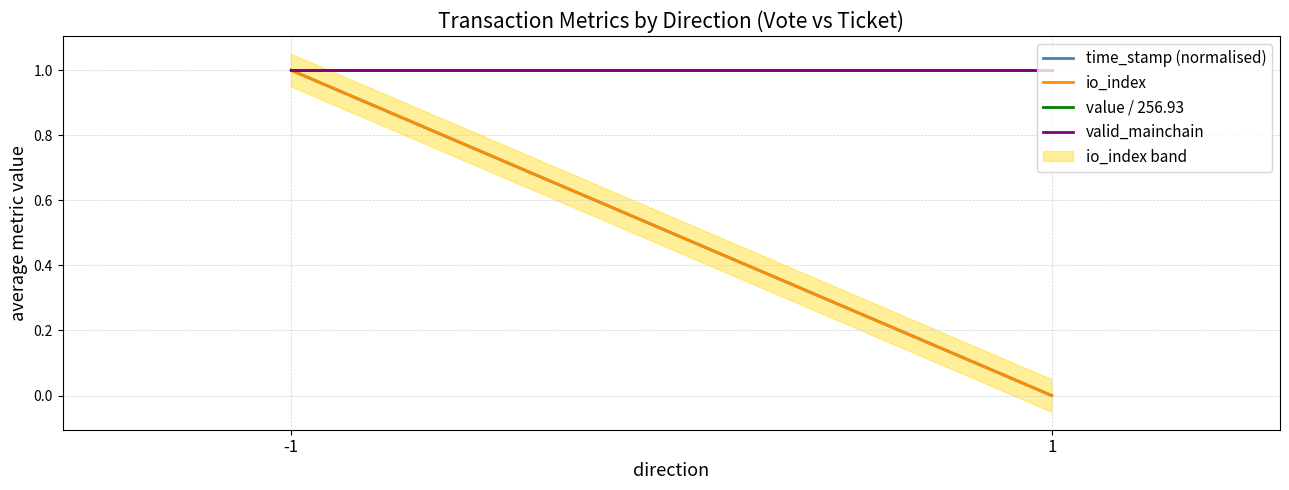

Where is value / 256.93 nearest to the value 1?

-1